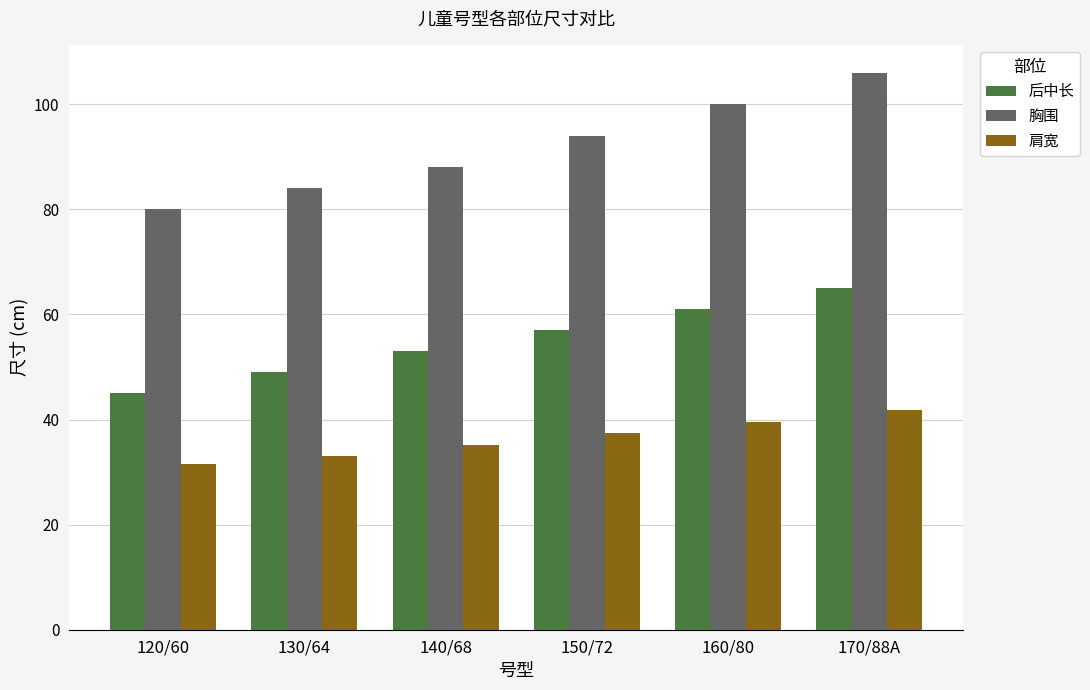

List the series in order of their overall mean, highest first.

胸围, 后中长, 肩宽